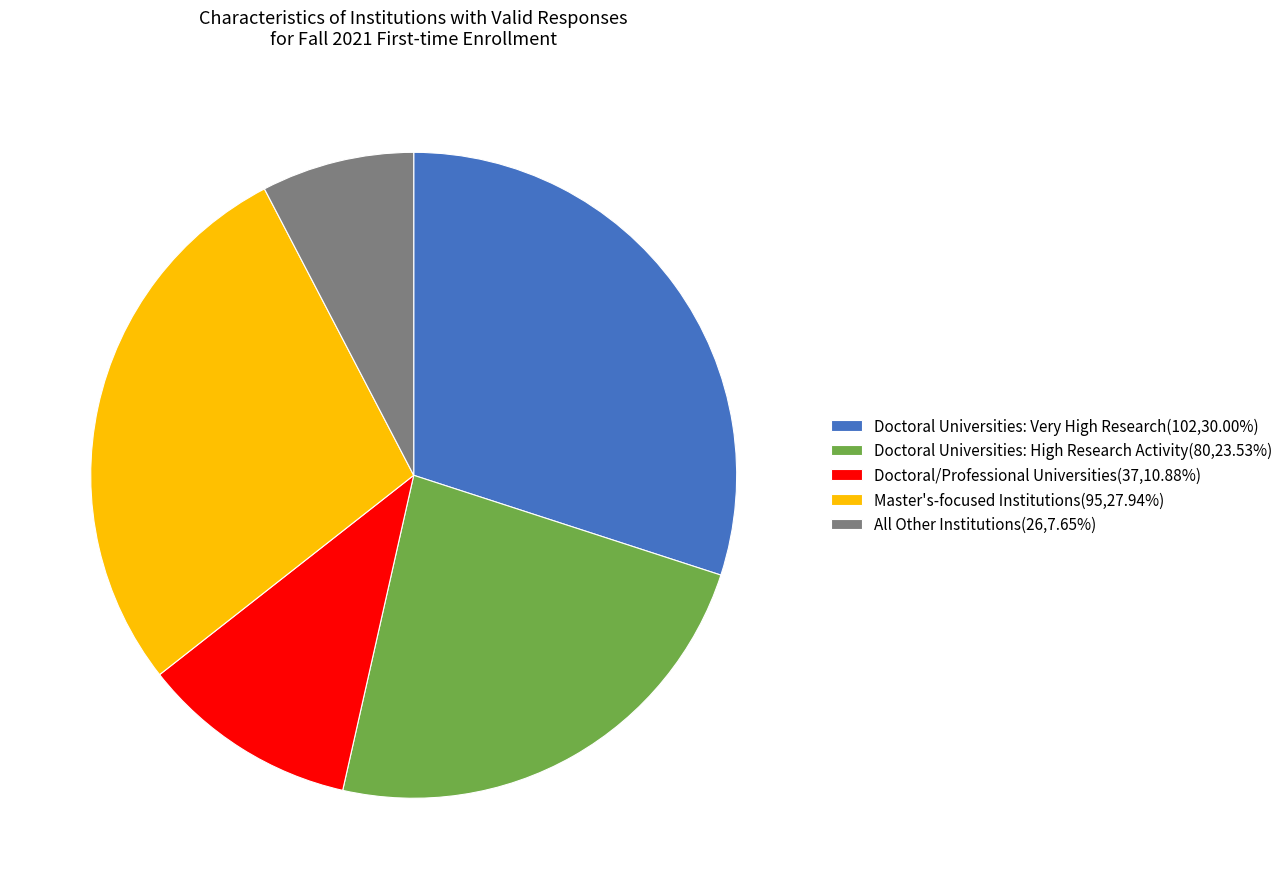

True or false: Doctoral Universities: High Research Activity accounts for 24% of the total.

True